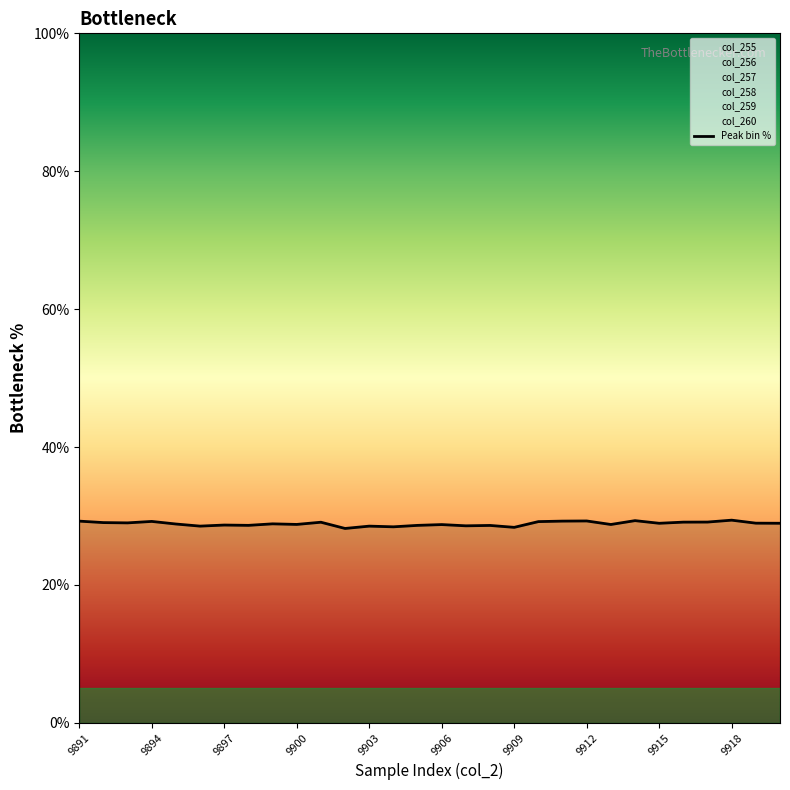

The value of Peak bin % at 9915 is 14.2. True or false?

False